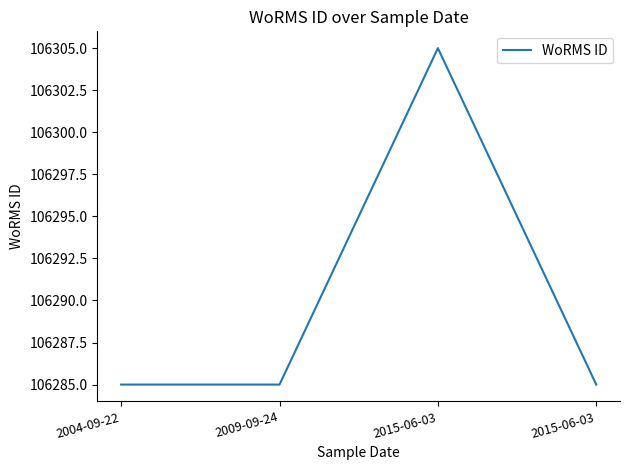

What is the label of the 1st point from the right?

2015-06-03